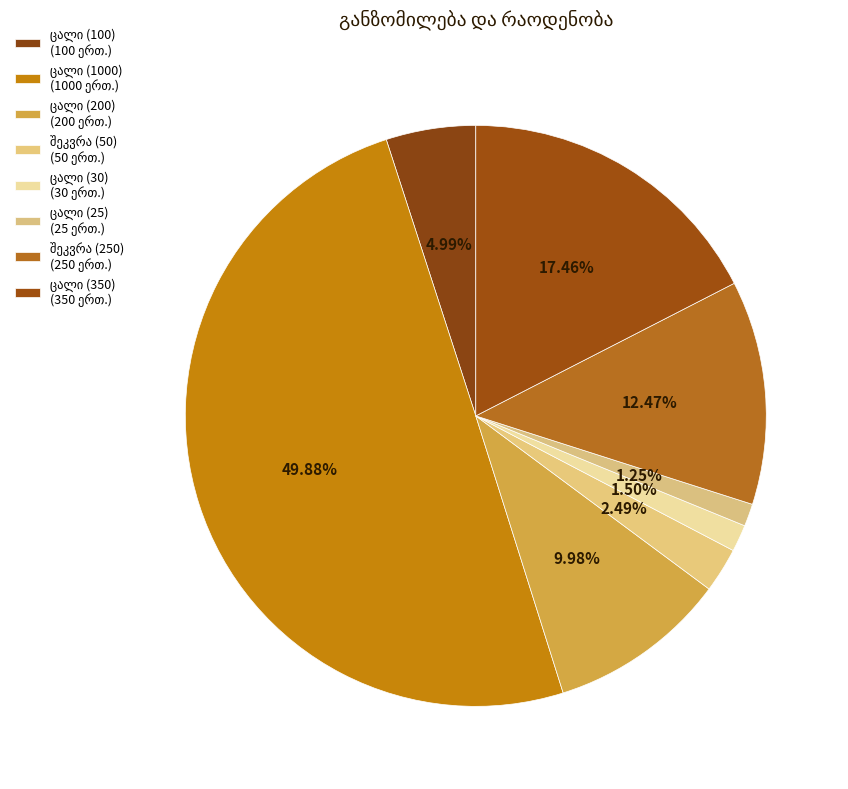

How many segments does this pie chart have?

8